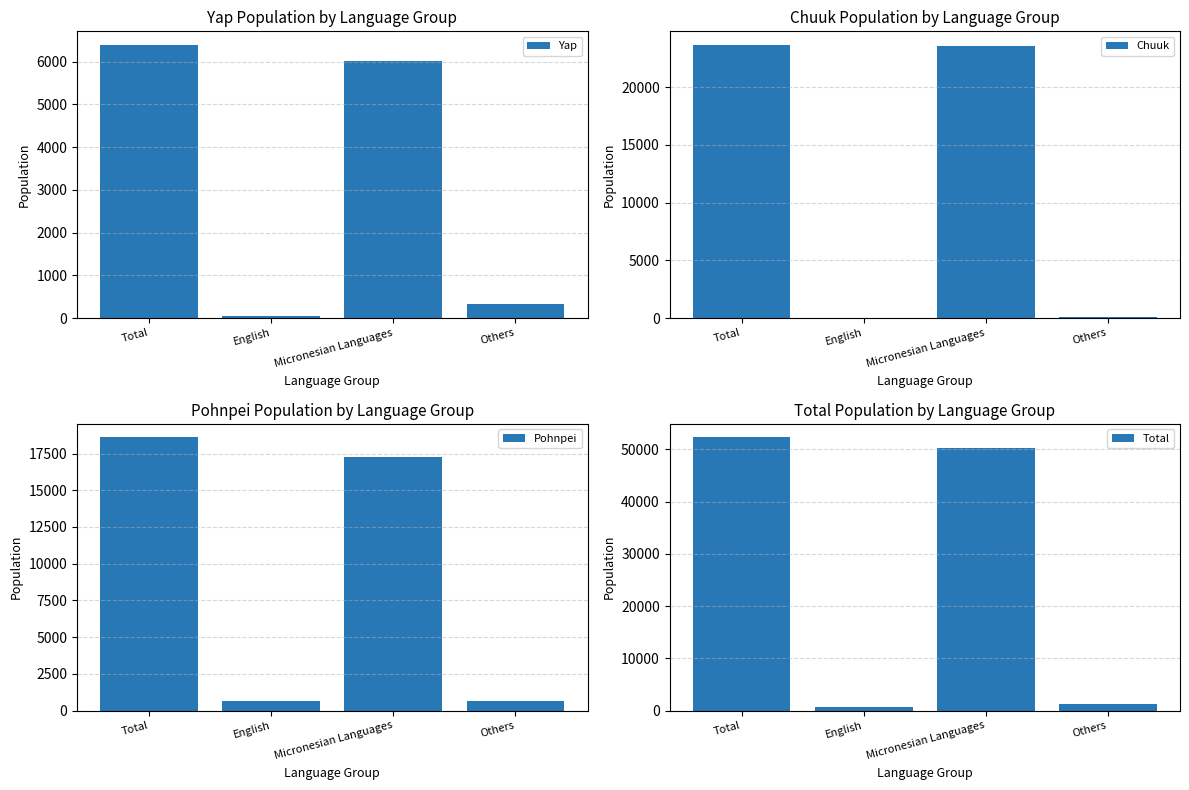

The value of Total at Total is 52257. True or false?

True